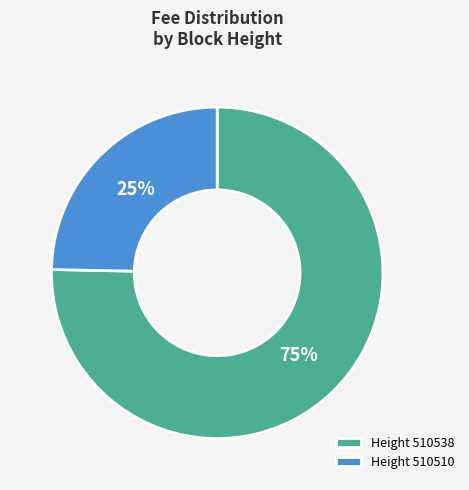

What percentage is the Height 510510 slice, to the nearest percent?

25%